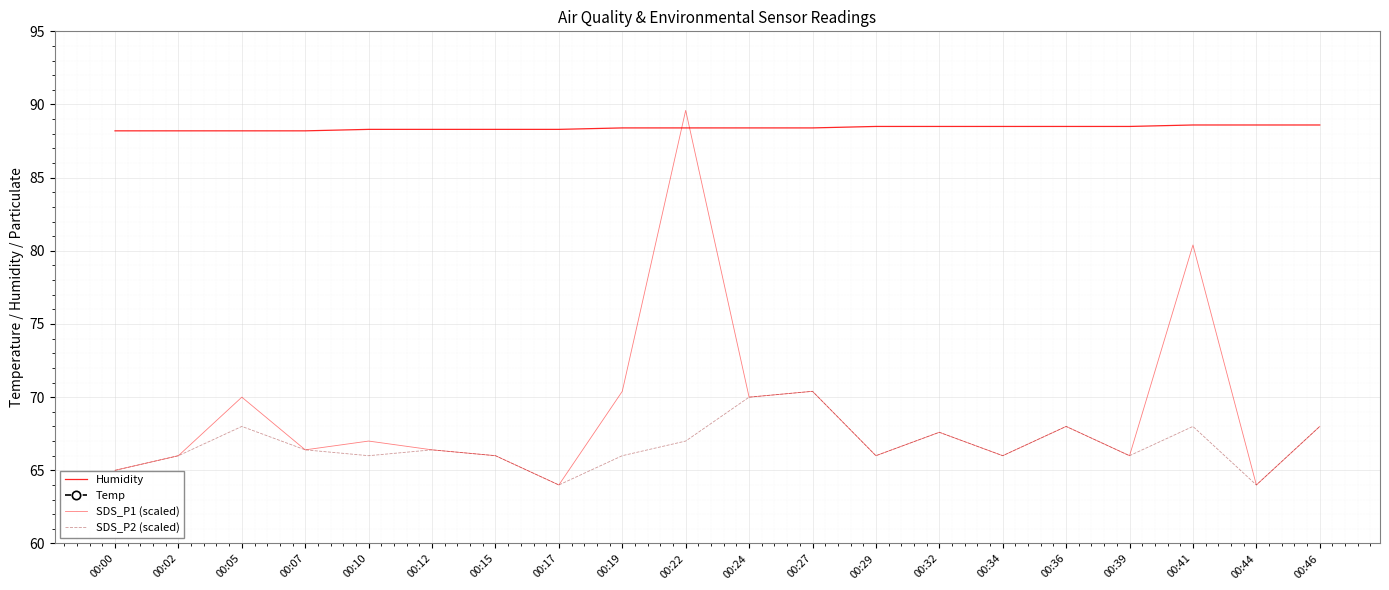

Which label corresponds to the smallest value in the chart?

00:00